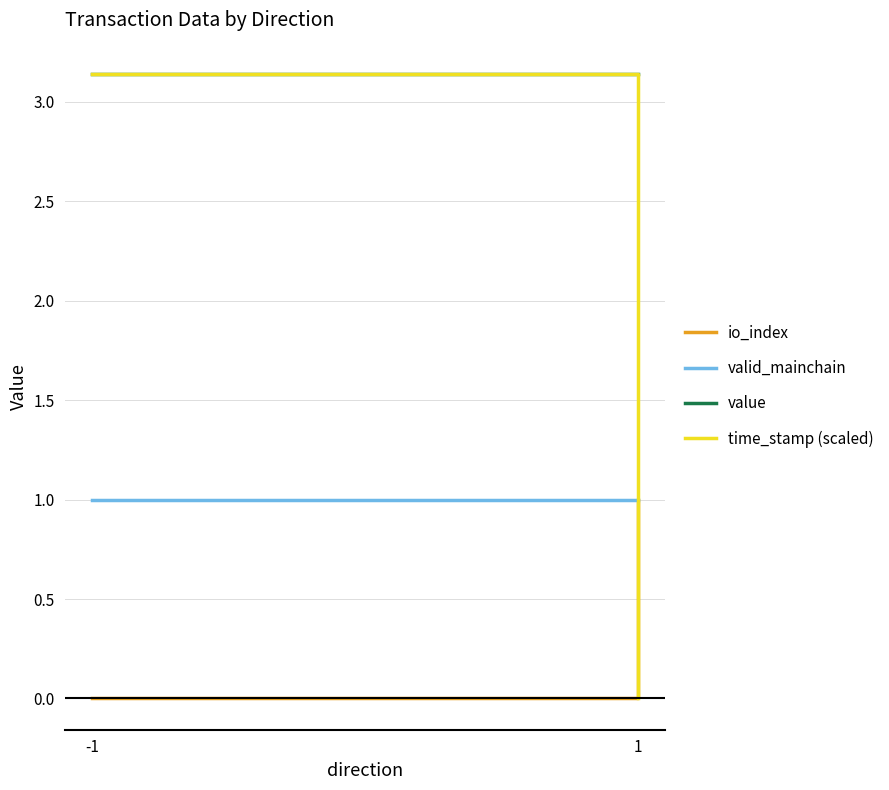

Between -1 and 1, which series saw the biggest shift?

time_stamp (scaled)